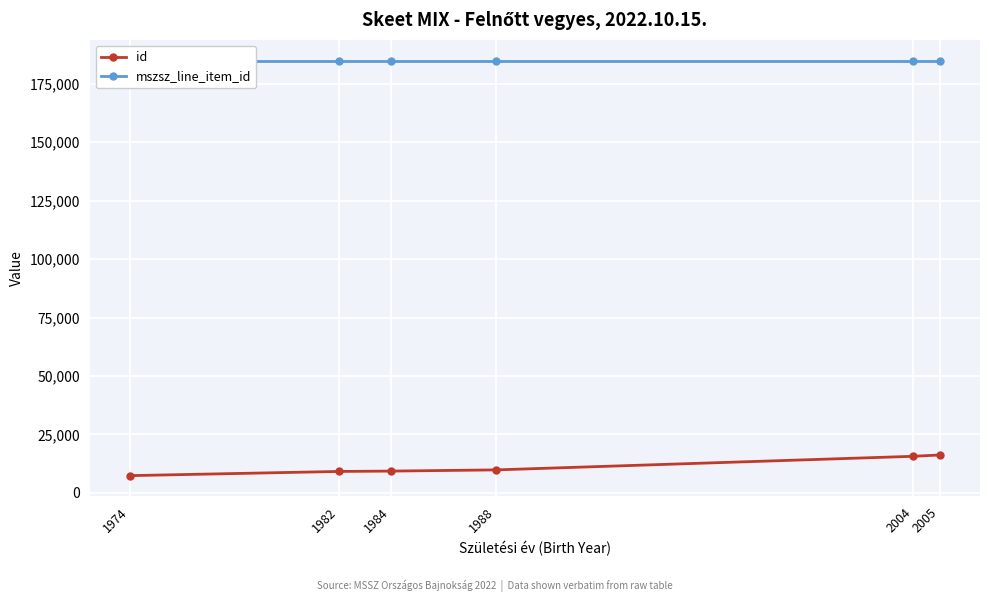

What is the lowest value of the id series?

7388